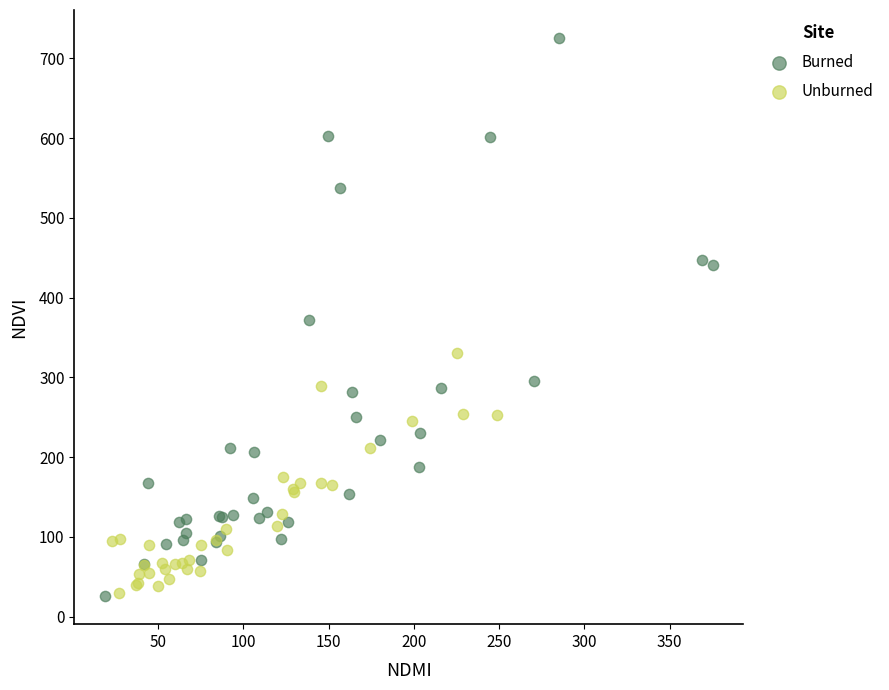

Which series contains the highest Y value?

Burned